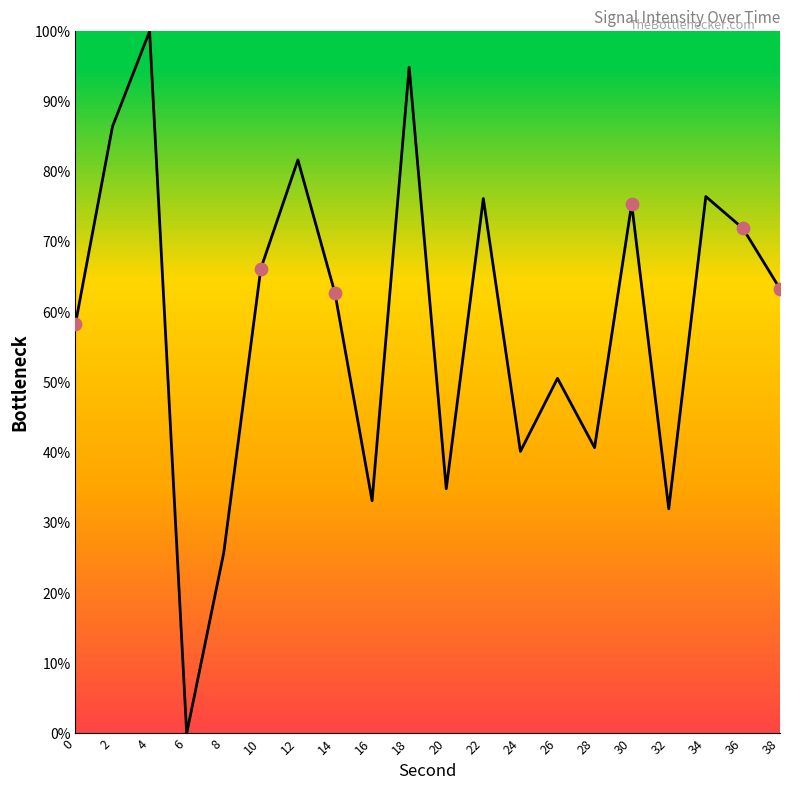

What is the change in value from 6 to 38?

+63.3